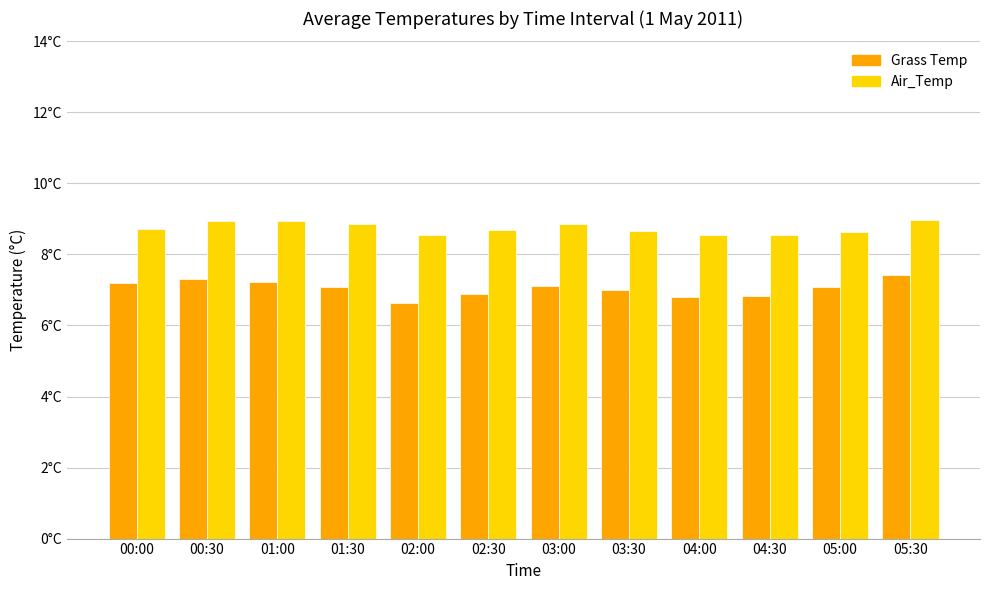

What is the value of the Grass Temp bar at the 4th from the left?

7.1